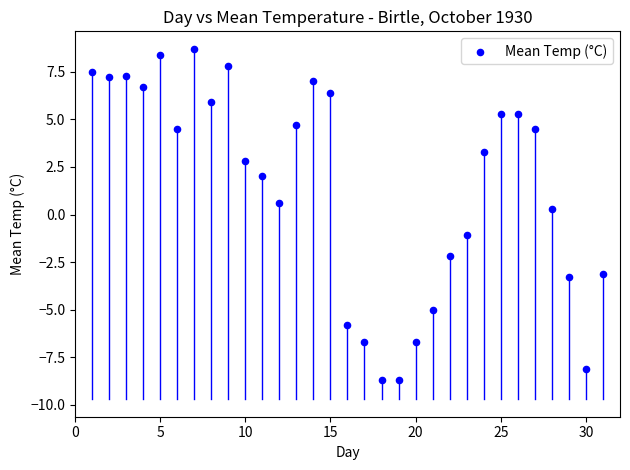

What is the range of Y values (max minus min)?

17.4